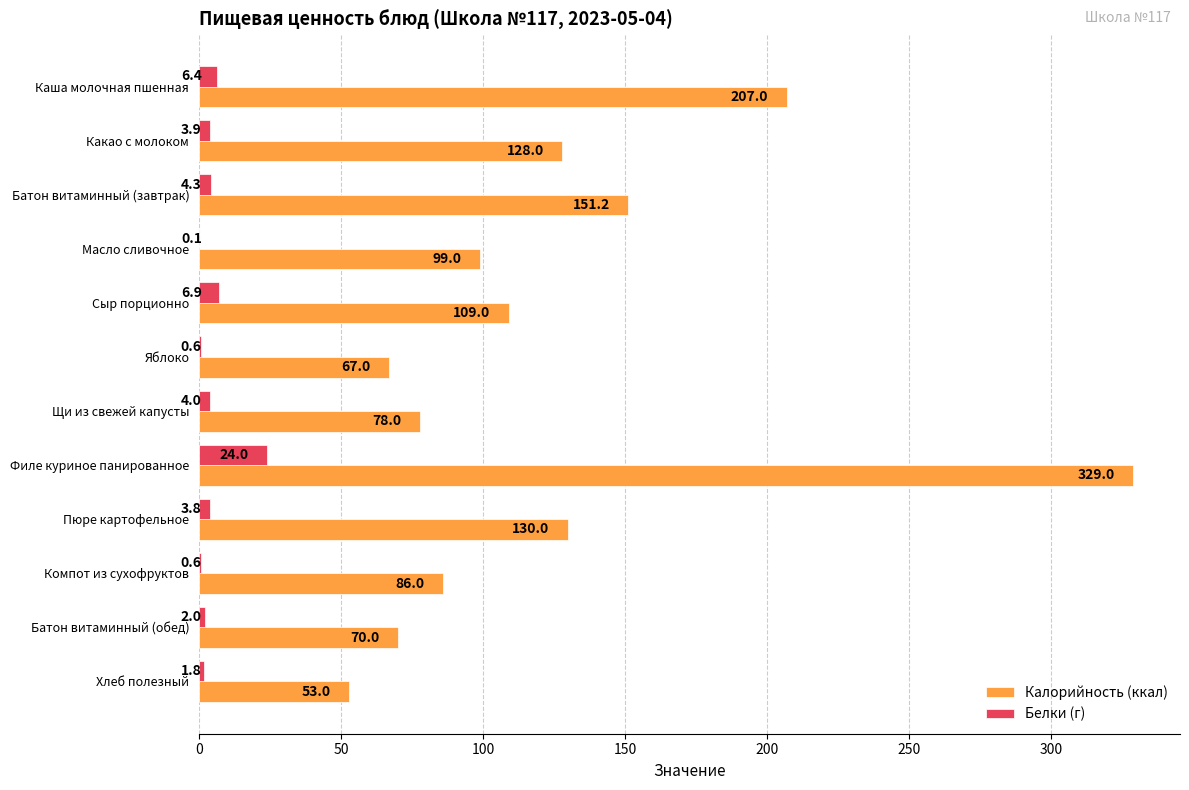

The value of Калорийность (ккал) at Батон витаминный (завтрак) is 151.2. True or false?

True